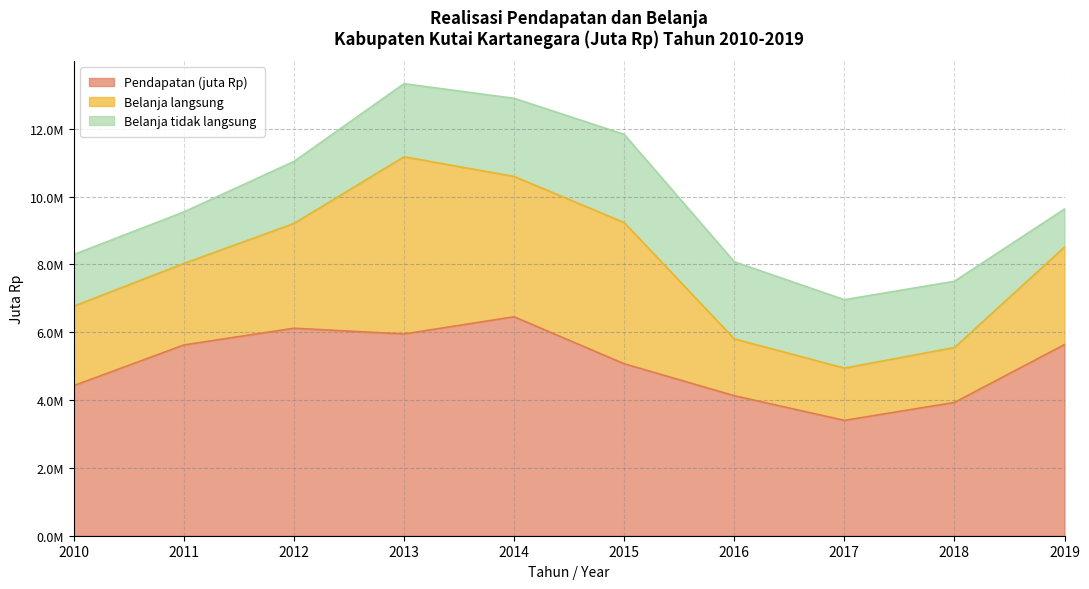

Rank the series at 2014 from lowest to highest value.

Belanja tidak langsung, Belanja langsung, Pendapatan (juta Rp)